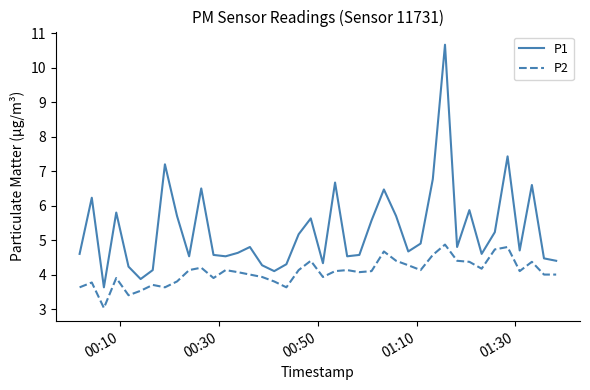

What is the maximum value shown in the chart?

10.7